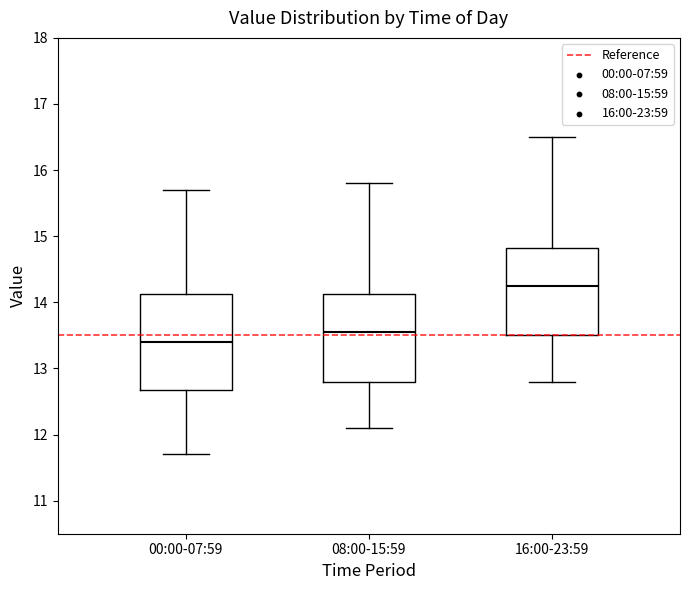

Where does the lower whisker of the box for 00:00-07:59 end on the y-axis? The values are not printed on the chart, so give them approximately, as read against the axis.

11.7